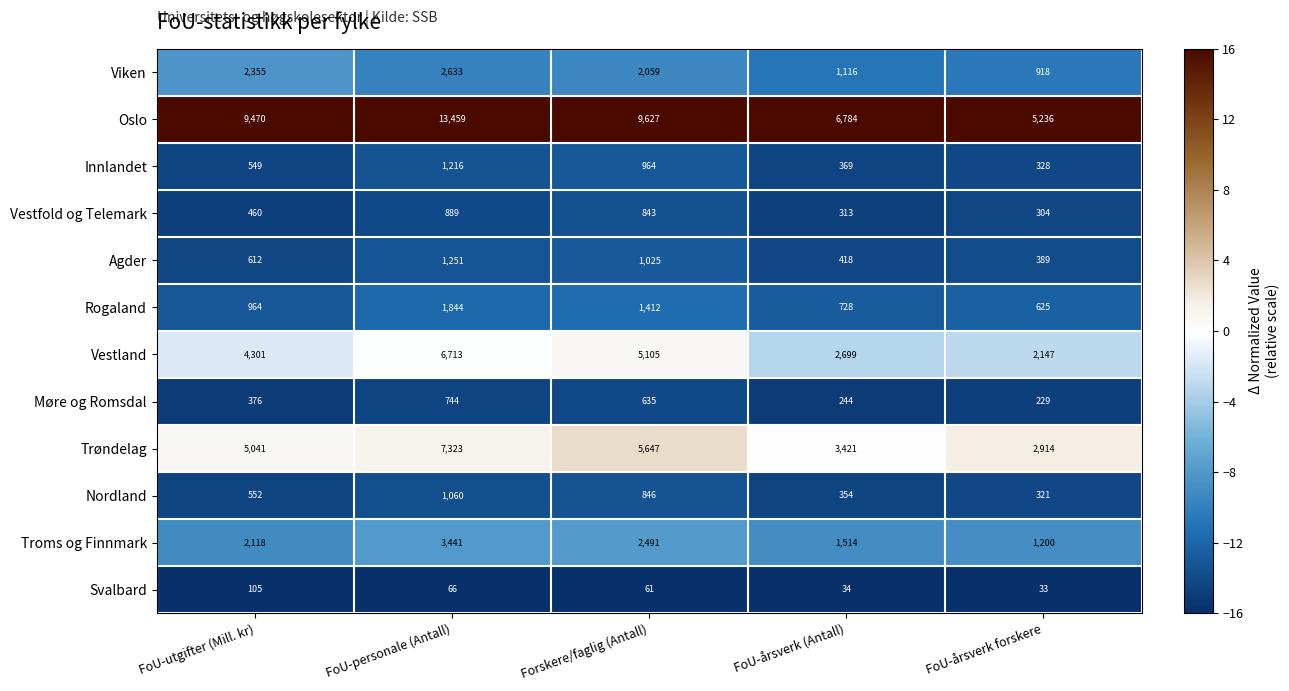

How many categories are shown in the chart?

5